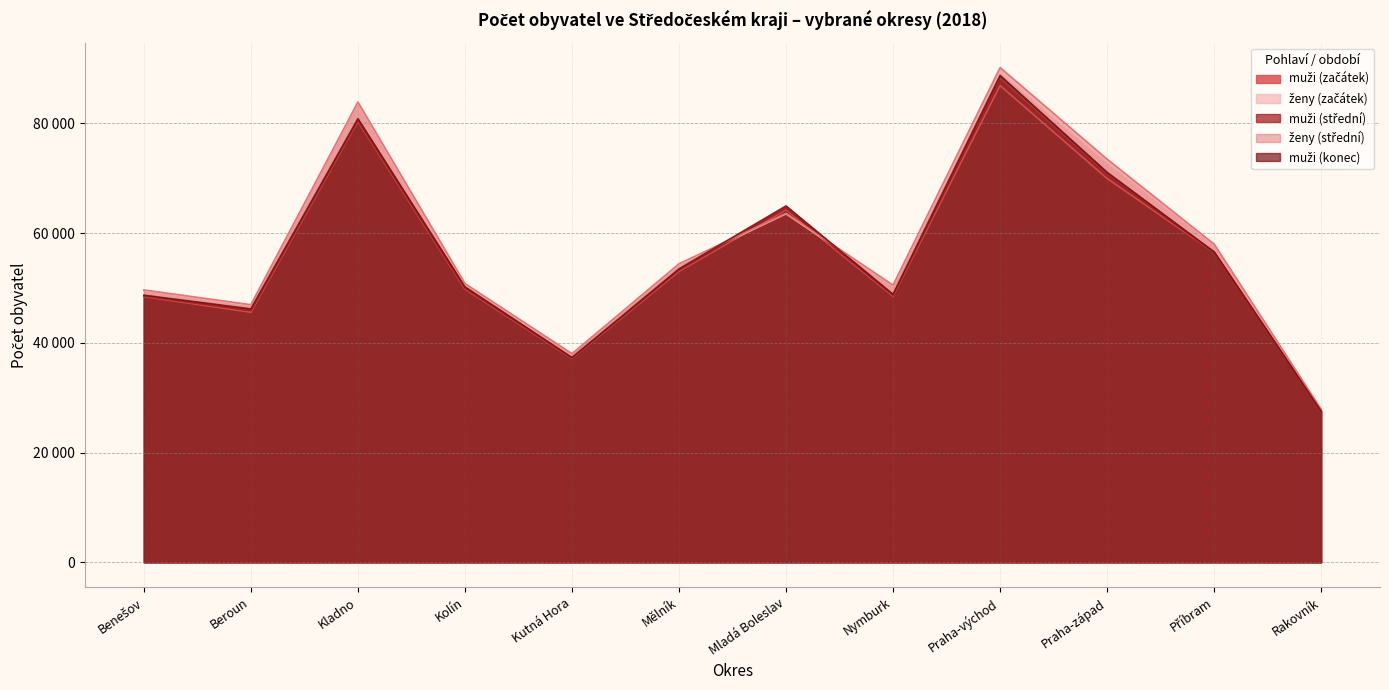

True or false: ženy (střední) has more than 0 points higher than both neighbors.

True